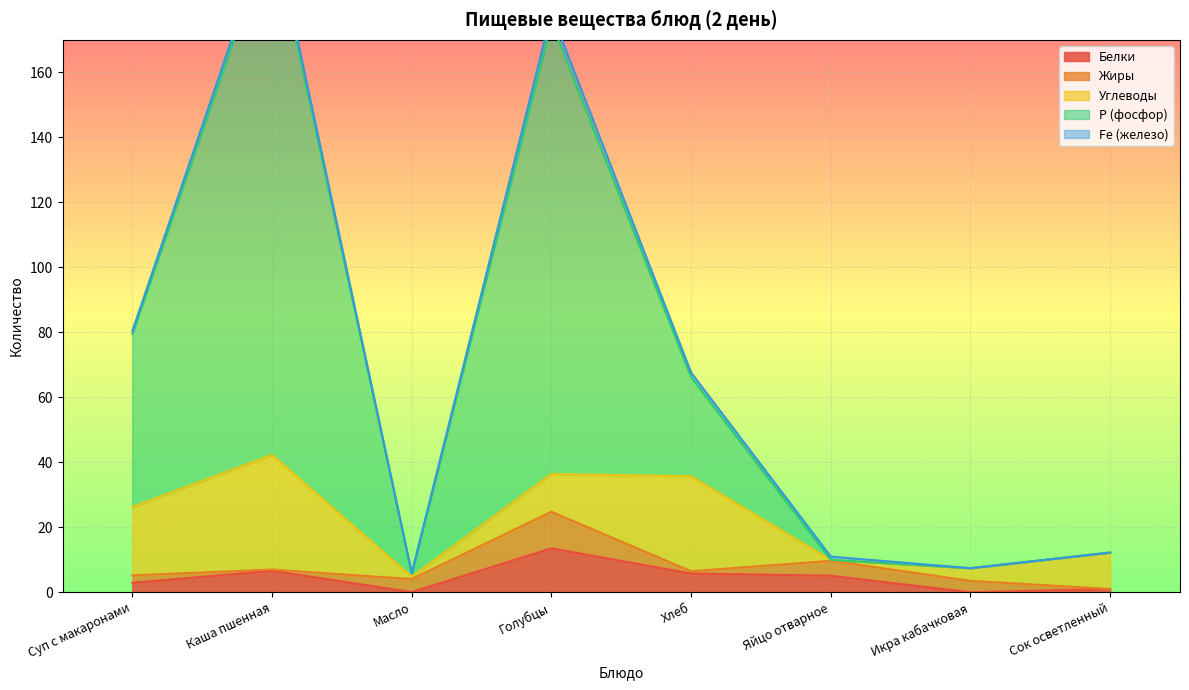

What is the highest value of the Р (фосфор) series?

162.0